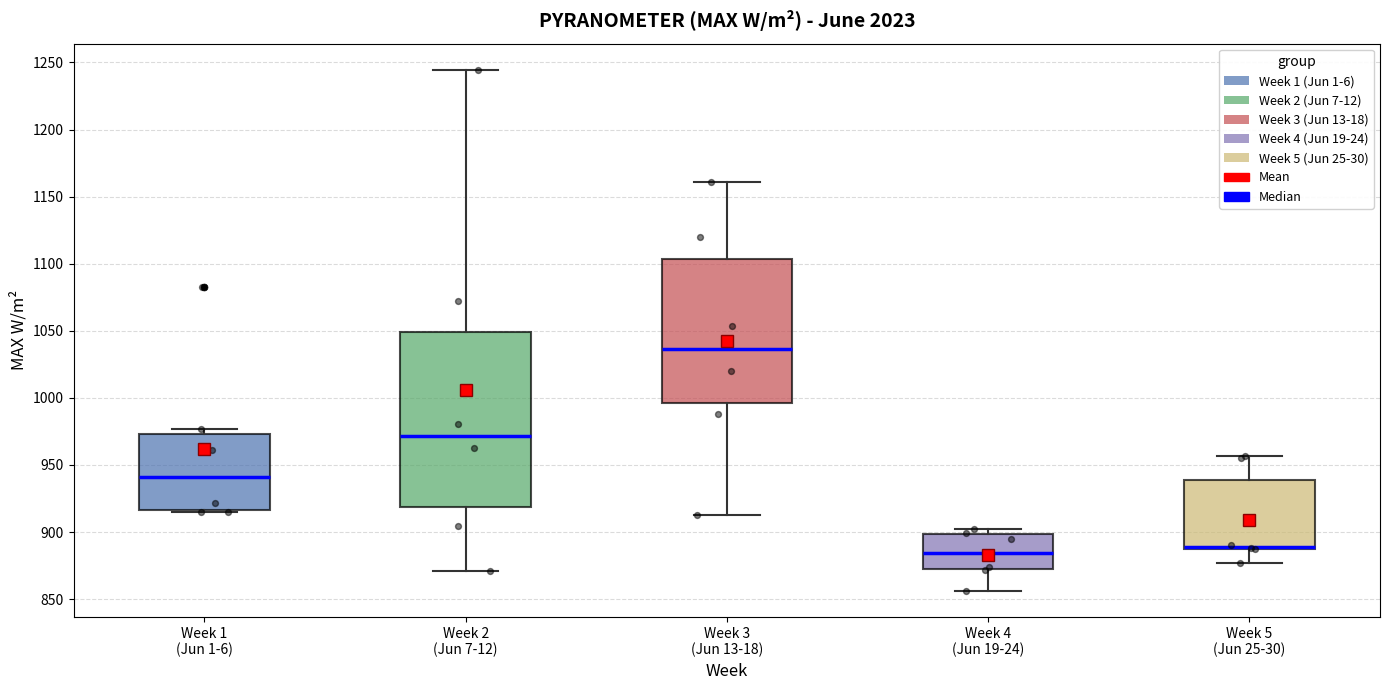

Reading left to right, read every box against the y-axis: the position of its median line, the range the box covers, and the ends of its whiskers. The values are not printed on the chart, so give them approximately, as read against the axis.

Week 1 (Jun 1-6): median 940, box 915 to 975, whiskers 915 (just below the box's lower edge) to 975 (just above the box's upper edge)
Week 2 (Jun 7-12): median 970, box 920 to 1050, whiskers 870 to 1245
Week 3 (Jun 13-18): median 1035, box 995 to 1105, whiskers 915 to 1160
Week 4 (Jun 19-24): median 885, box 870 to 900, whiskers 855 to 900 (just above the box's upper edge)
Week 5 (Jun 25-30): median 890, box 885 to 940, whiskers 875 to 955